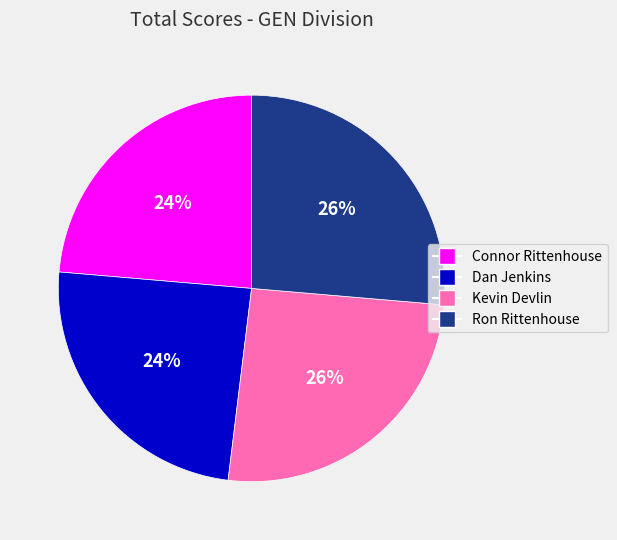

To the nearest percent, what is the combined percentage of Connor Rittenhouse and Ron Rittenhouse?

50%